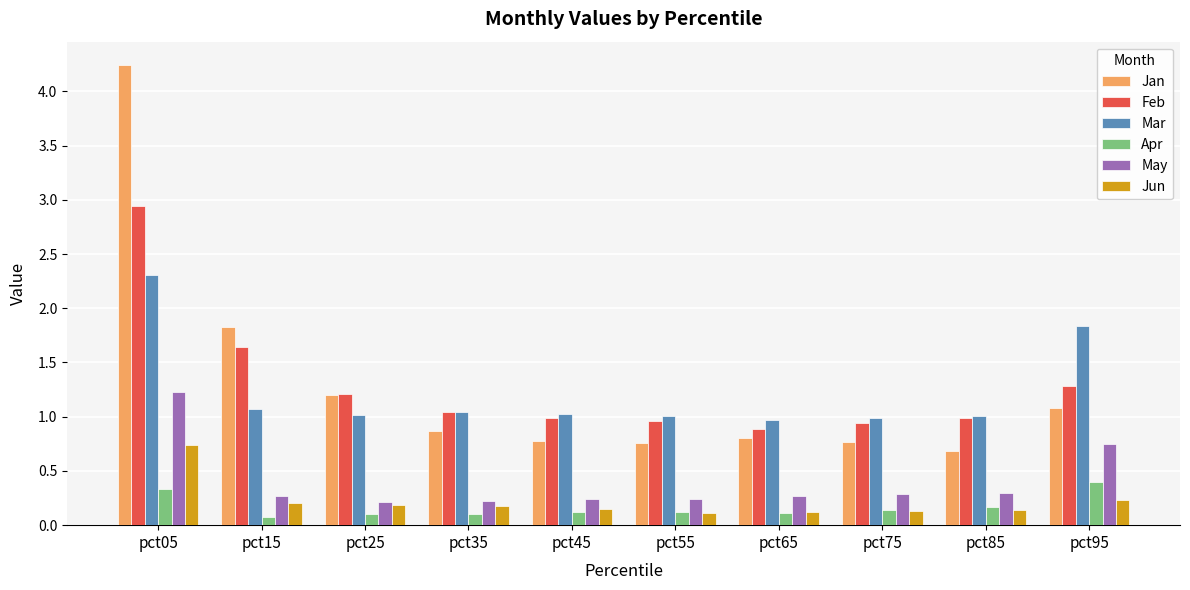

List the series in order of their peak value, lowest first.

Apr, Jun, May, Mar, Feb, Jan